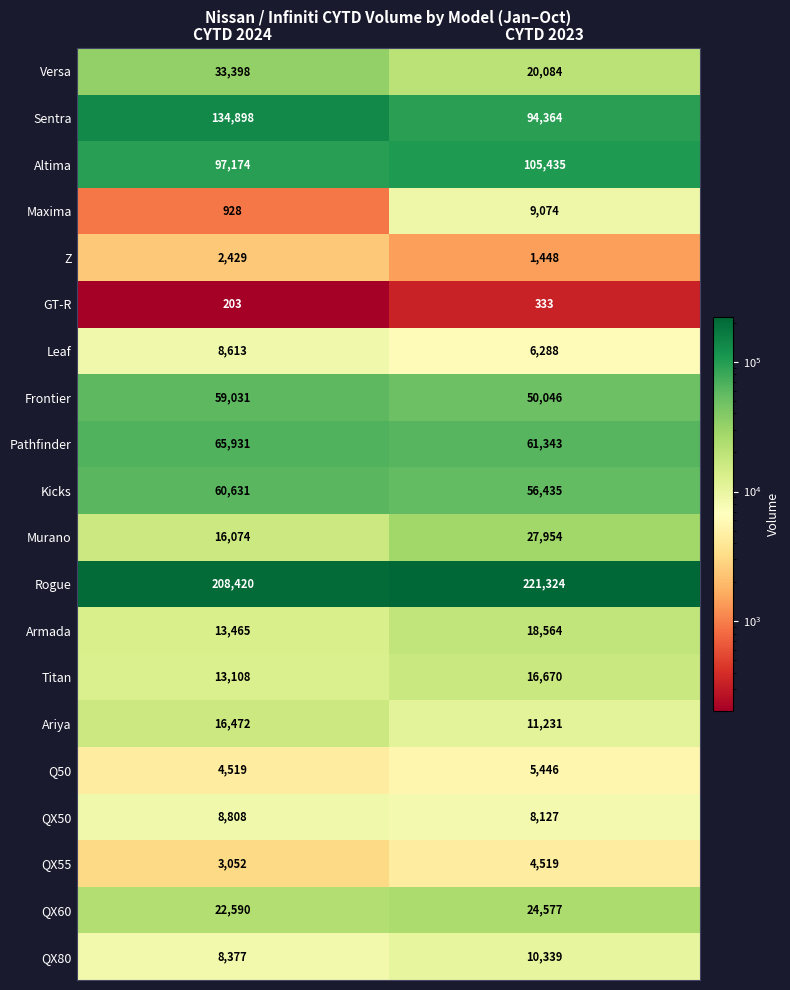

Rank the series by their maximum value, from highest to lowest.

Rogue, Sentra, Altima, Pathfinder, Kicks, Frontier, Versa, Murano, QX60, Armada, Titan, Ariya, QX80, Maxima, QX50, Leaf, Q50, QX55, Z, GT-R